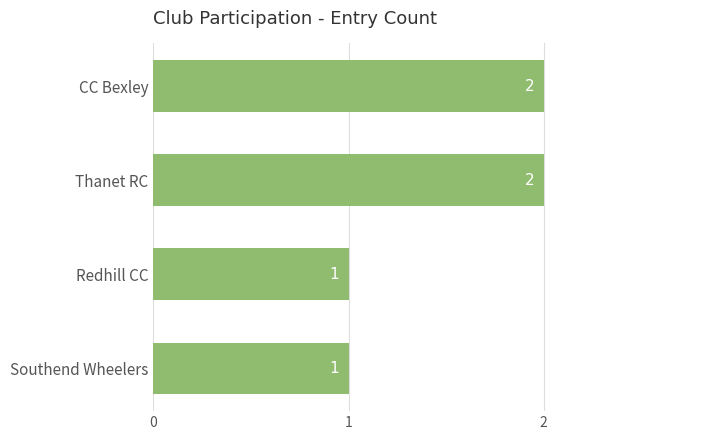

How many values are between 1 and 2?

4